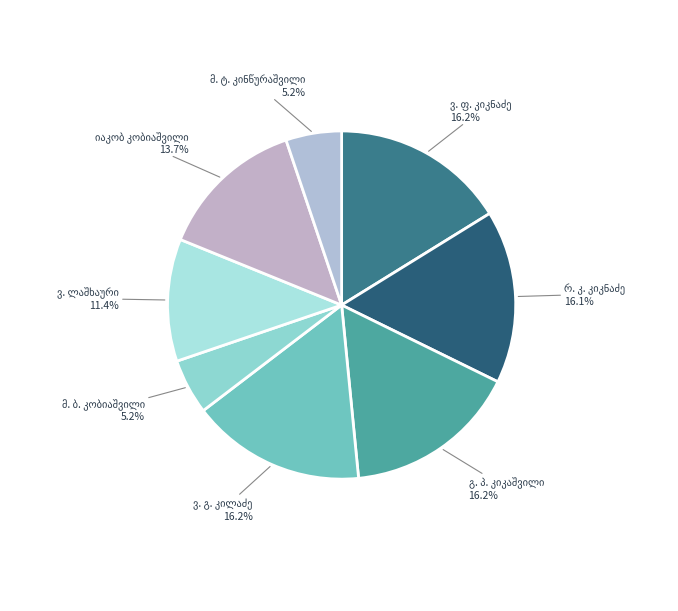

Does any single category account for the majority?

No